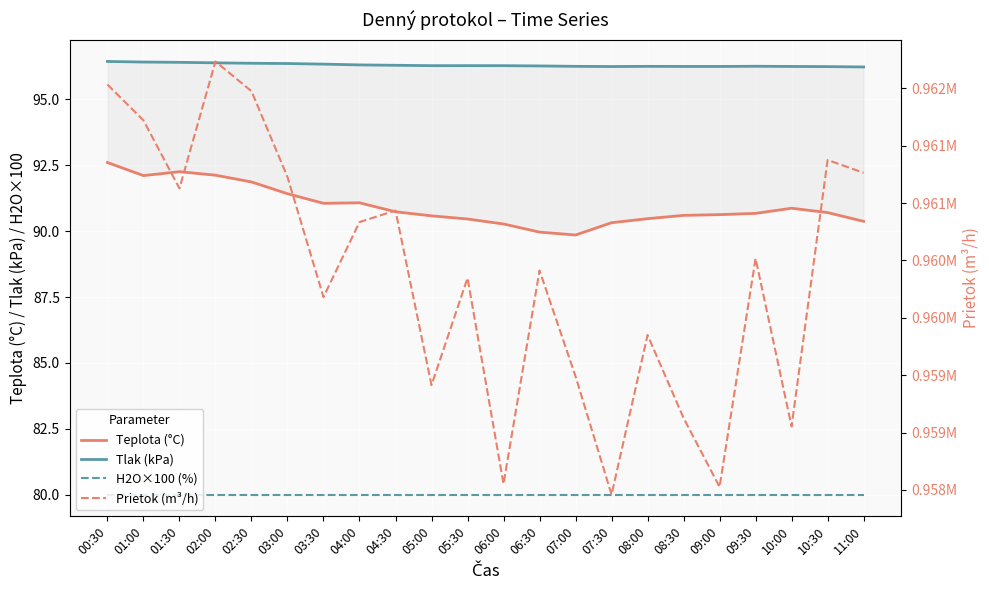

What is the difference between the Prietok (m³/h) values at 10:30 and 02:00?

858.7